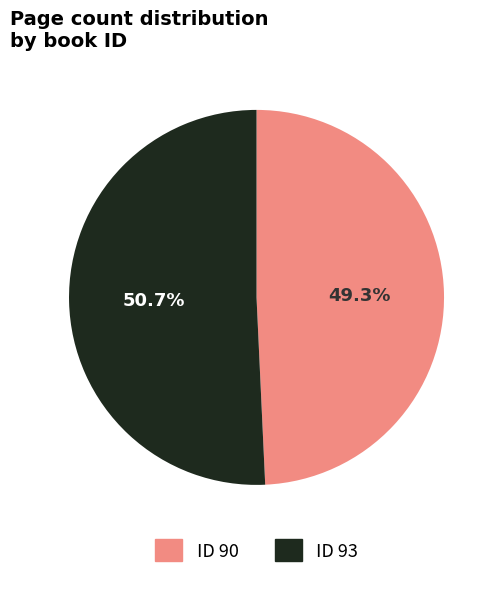

Which has a higher value, ID 90 or ID 93?

ID 93